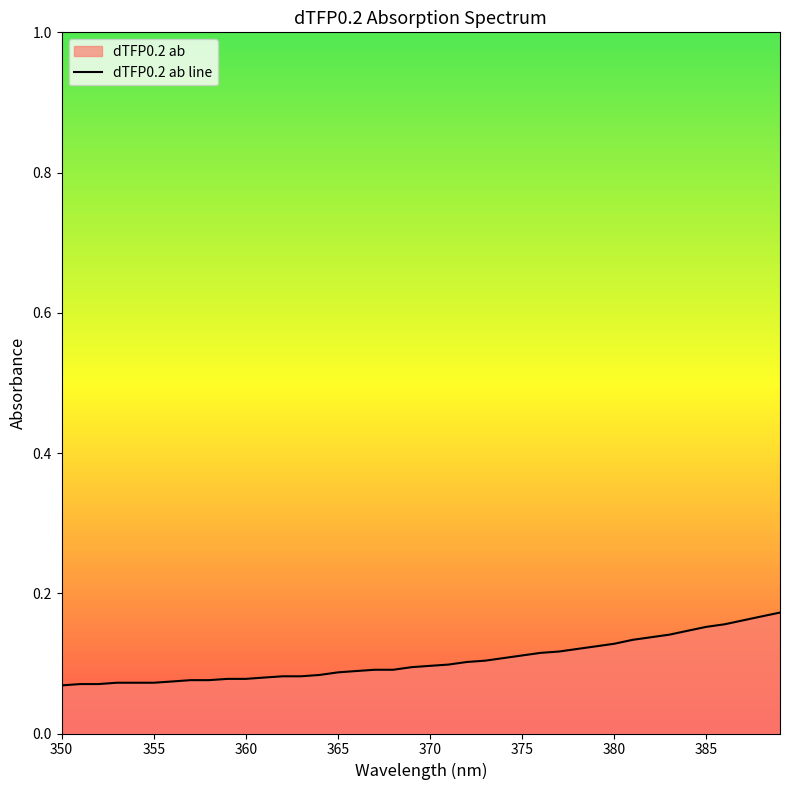

How many lines are shown in the chart?

1